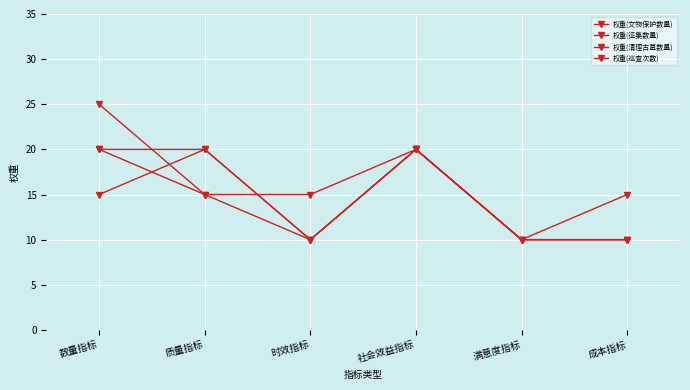

At which label does 权重(巡查次数) first exceed 15?

数量指标